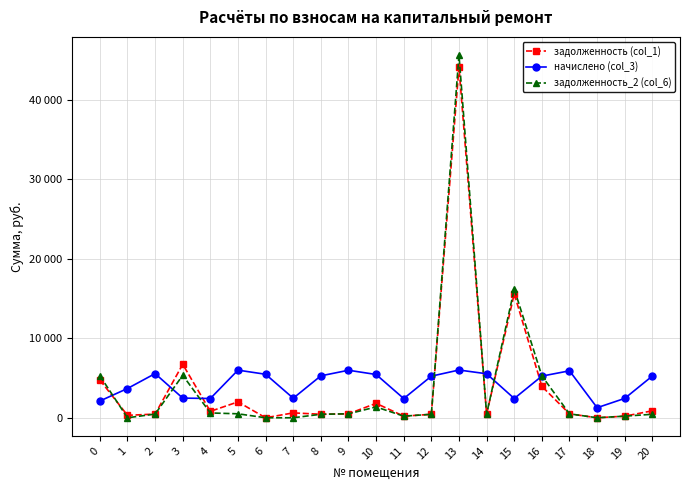

Is this an area chart (filled region under the line)?

No